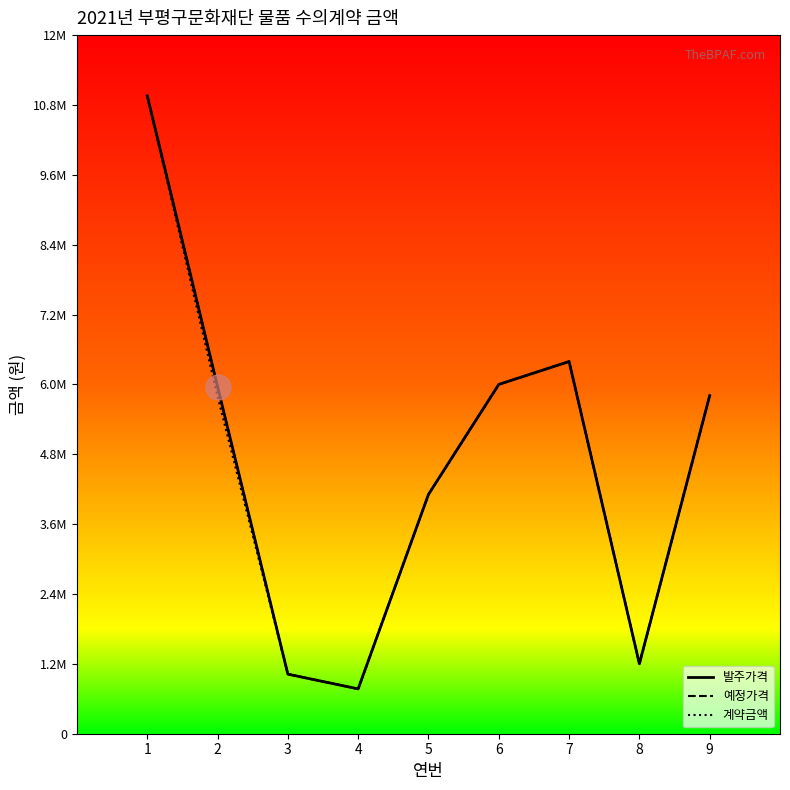

What is the minimum value shown in the chart?

770000